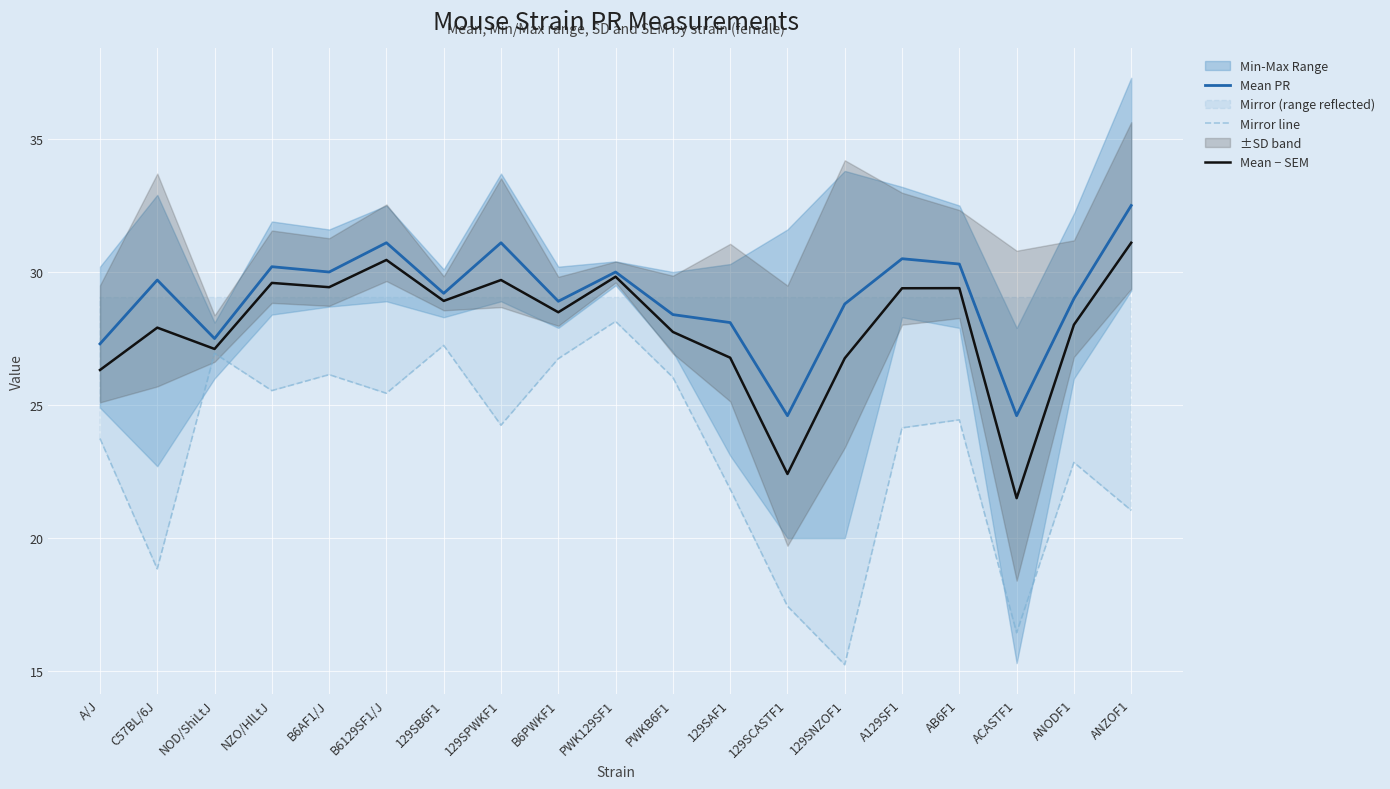

Rank the series at ACASTF1 from lowest to highest value.

Mirror line, Mean − SEM, Mean PR